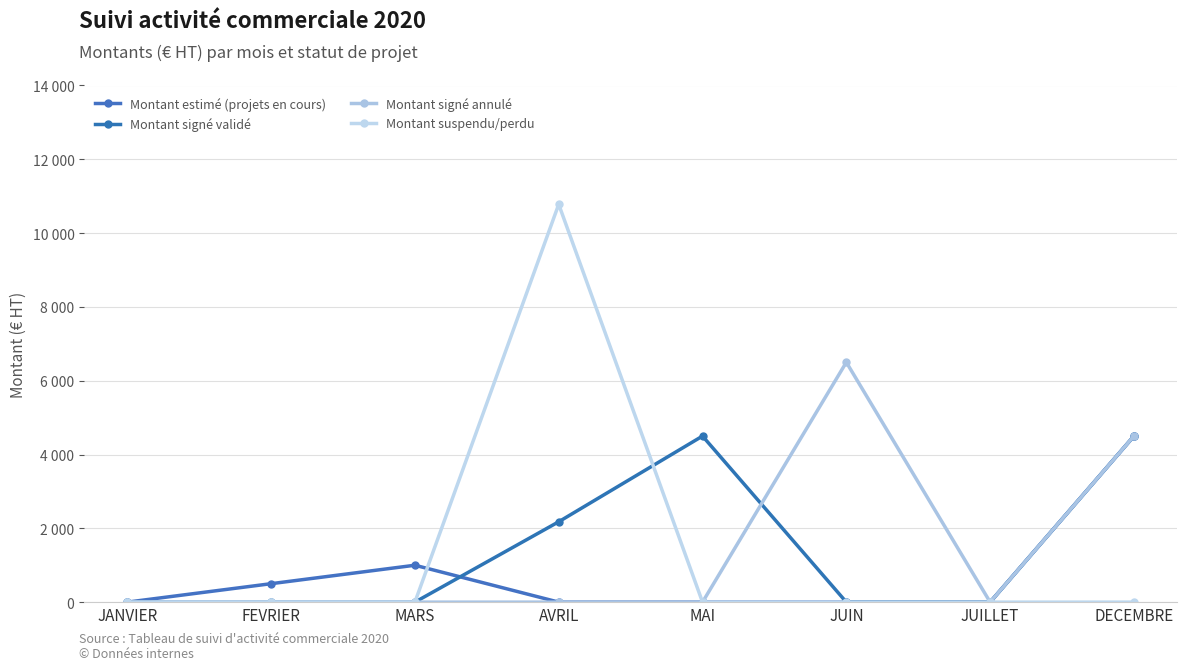

Is this an area chart (filled region under the line)?

No